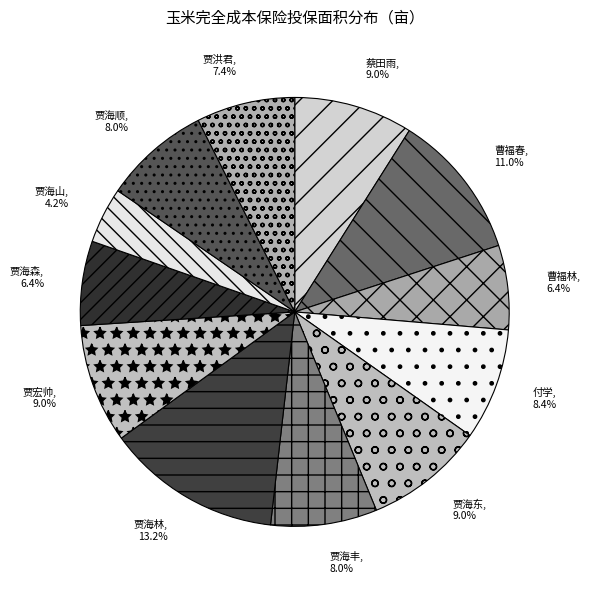

Which slice is the smallest?

贾海山